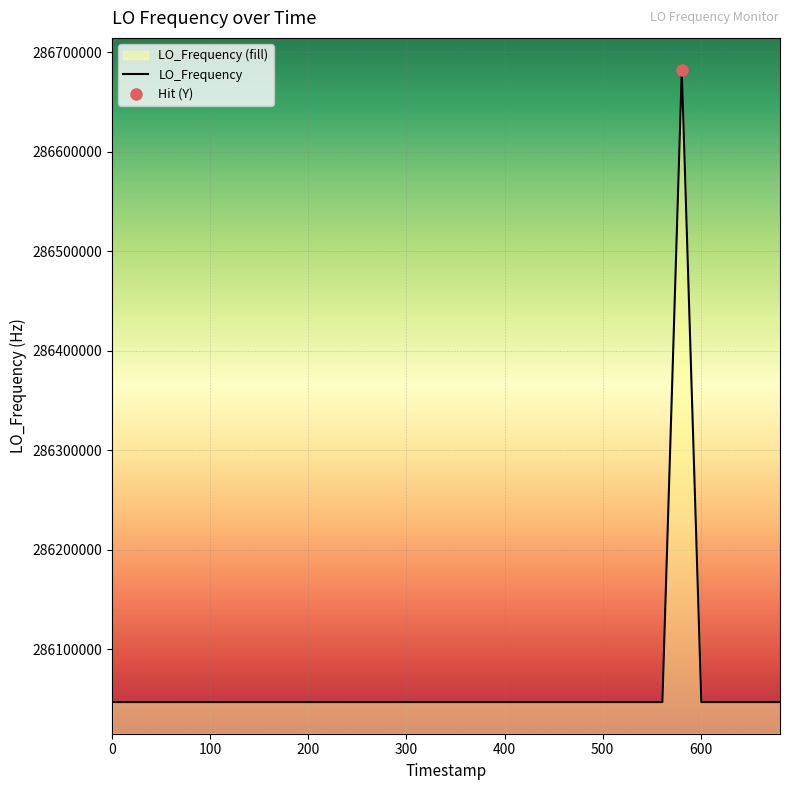

What is the sum of all values?

11442515702.5